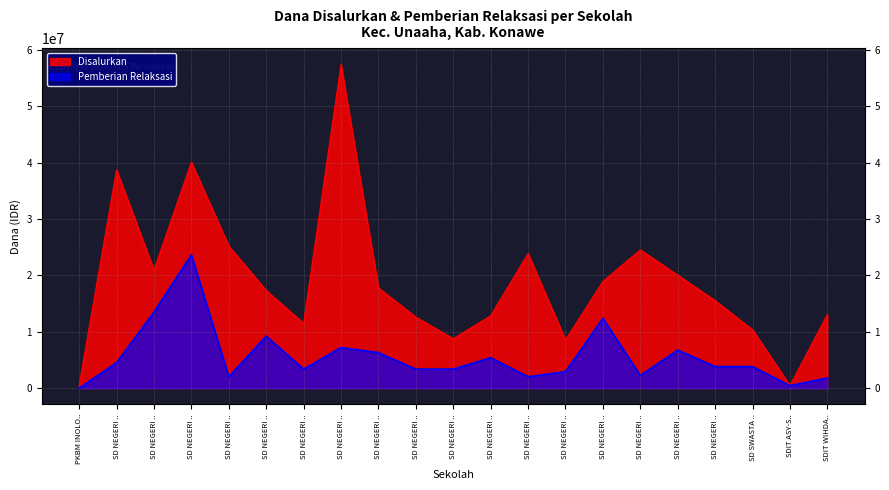

What are all the series names shown in the legend?

Disalurkan, Pemberian Relaksasi